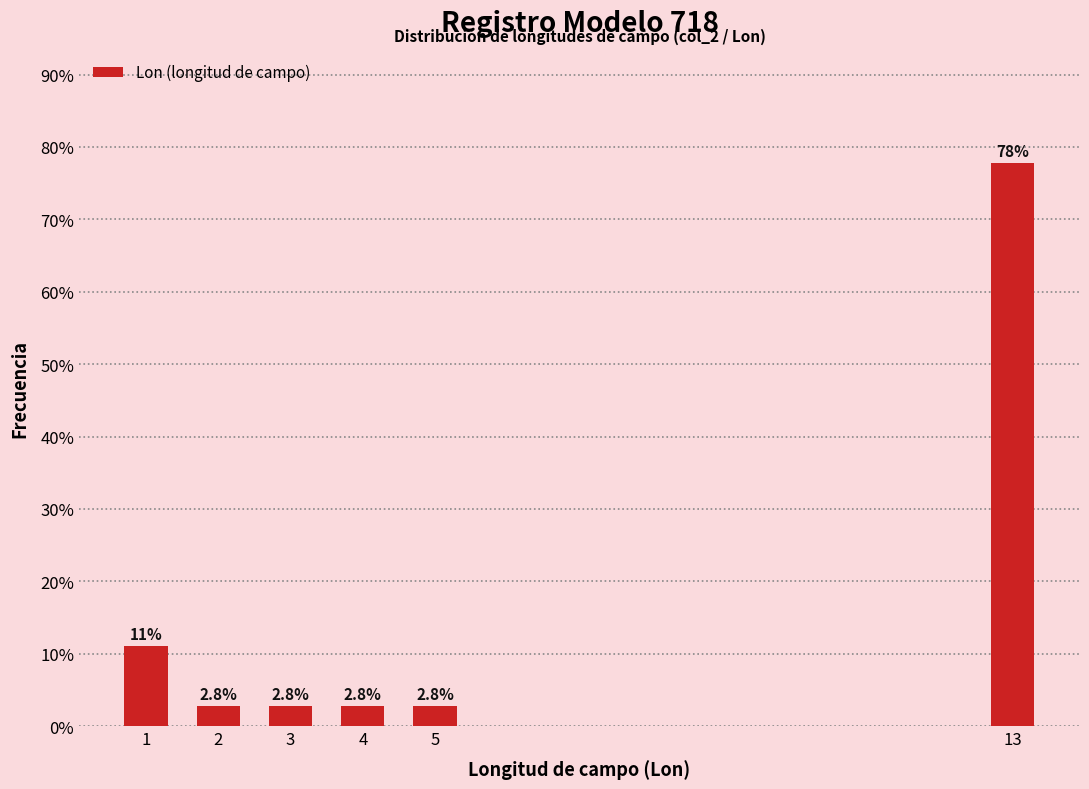

Reading right to left, what are all the values shown in this chart?

77.8	2.8	2.8	2.8	2.8	11.1